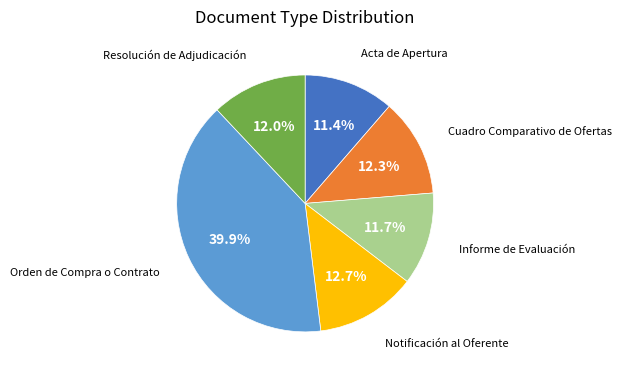

Is there a majority slice in this chart?

No